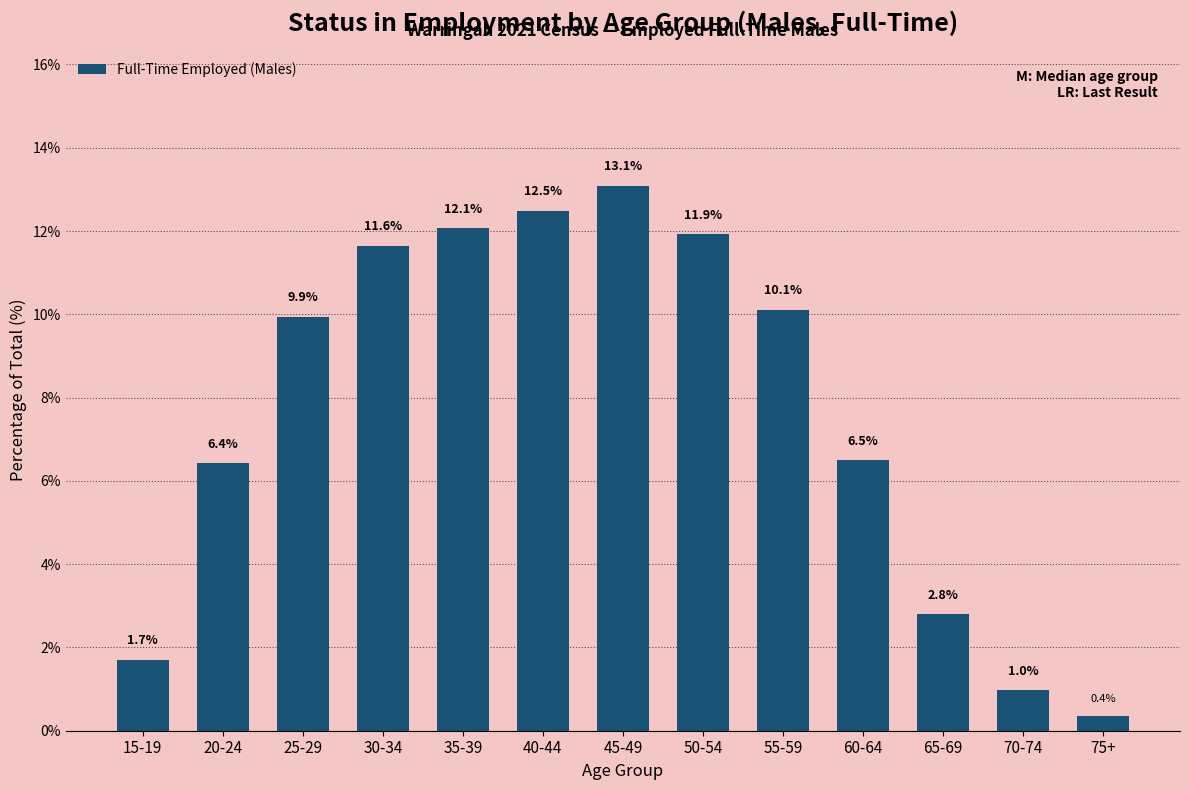

What is the approximate value at 20-24?

6.4